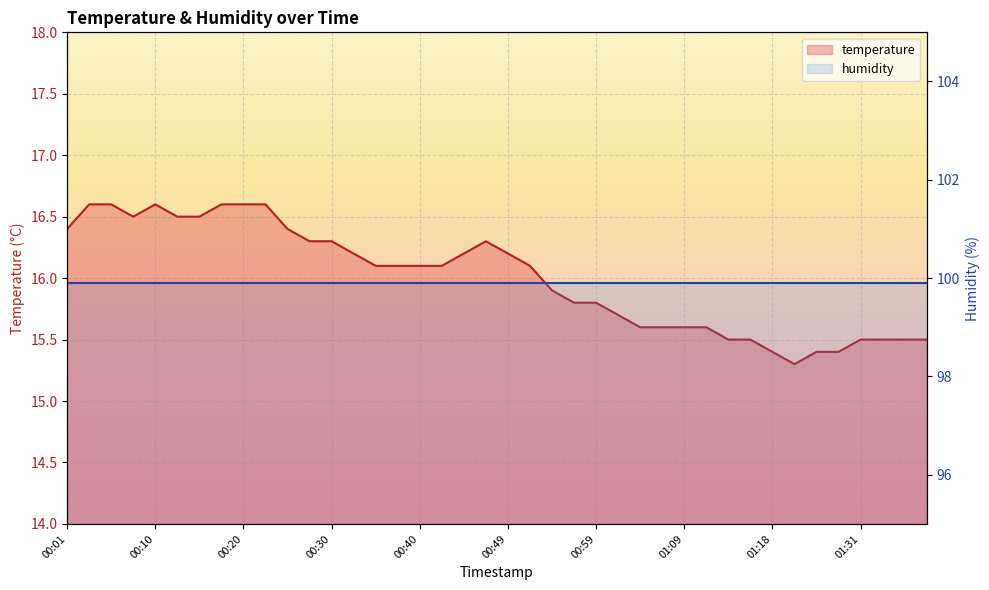

What is the maximum value shown in the chart?

16.6